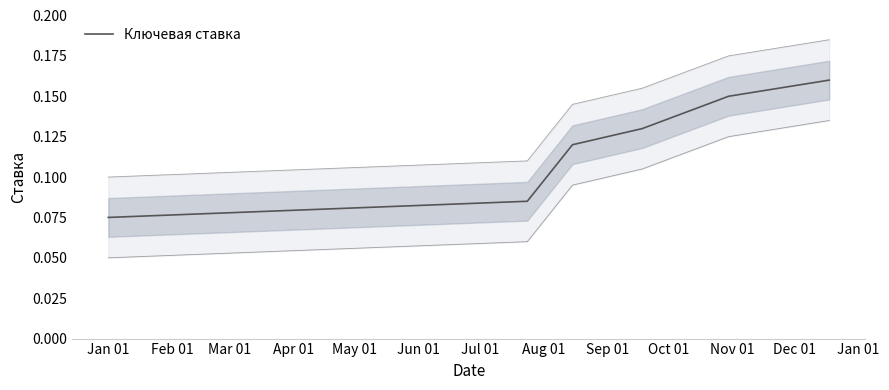

Count the number of data series in this chart.

1